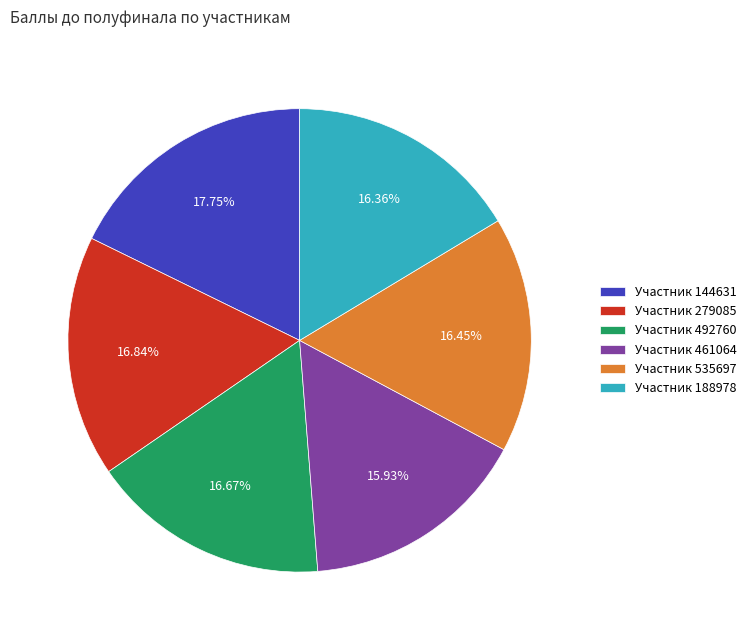

Which slice is the largest?

Участник 144631